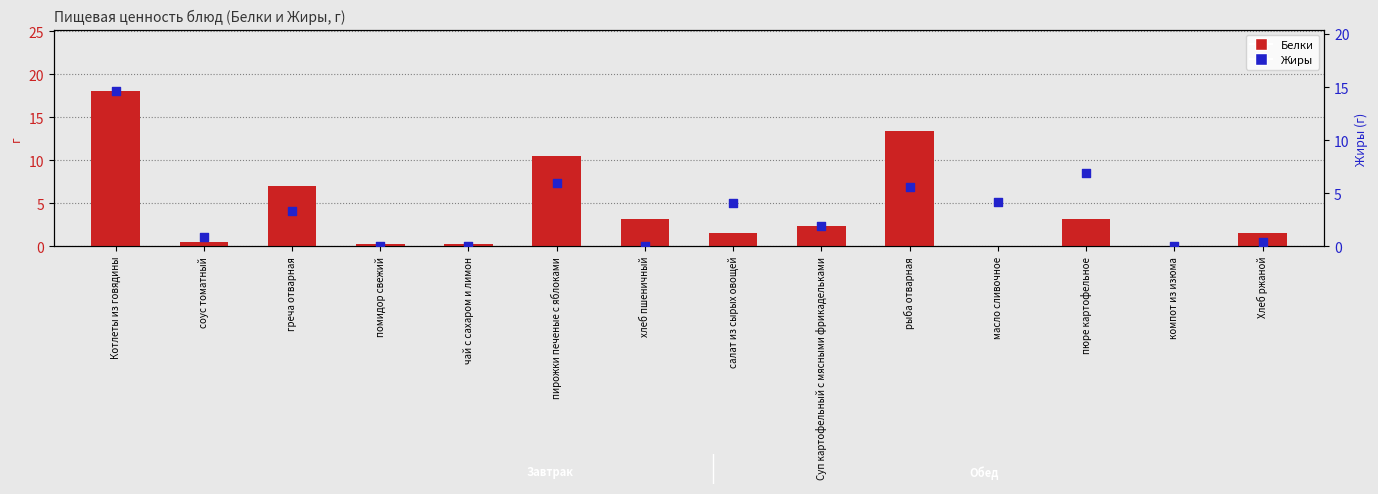

What is the total value across all series at хлеб пшеничный?

3.2